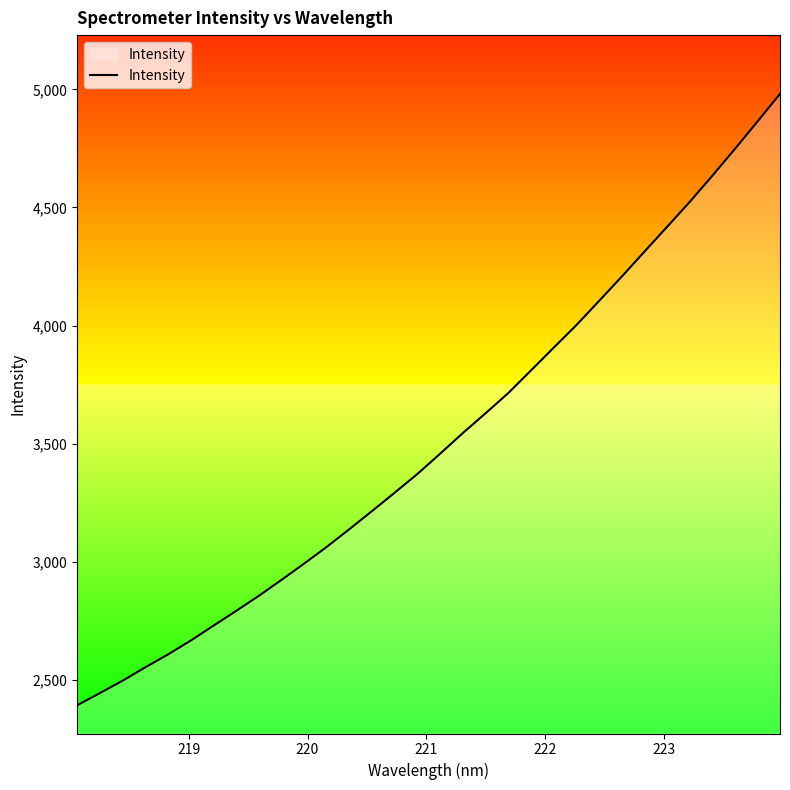

What is the smallest value displayed?

2391.6